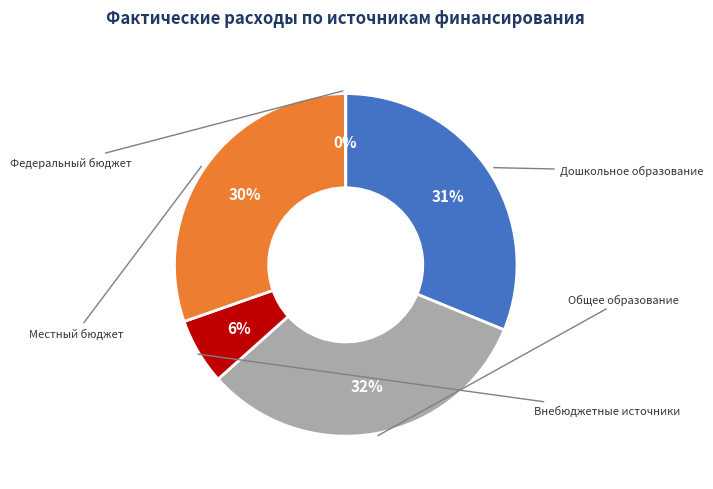

Is there any slice that represents more than half of the pie?

No